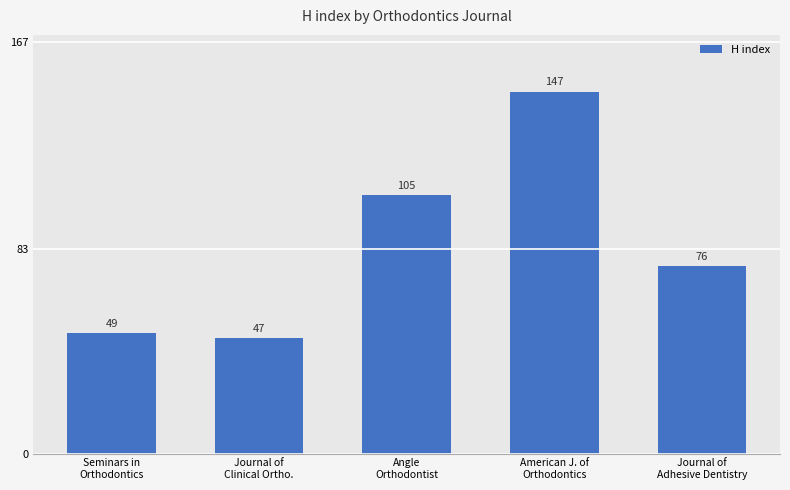

What is the difference between the values at Journal of
Adhesive Dentistry and American J. of
Orthodontics?

71